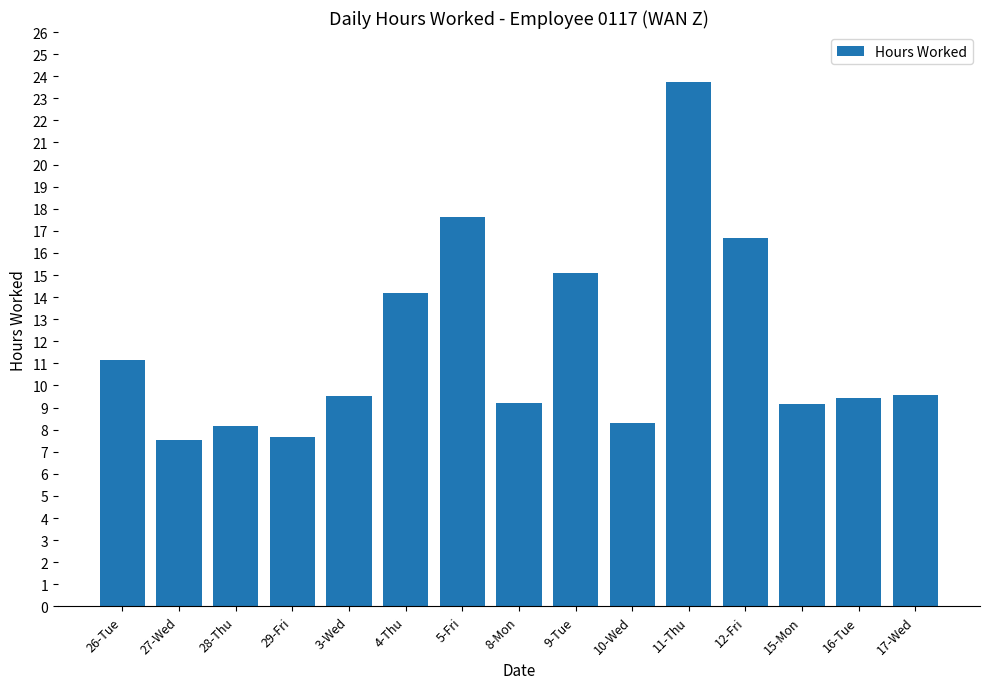

How many values are below 9?

4